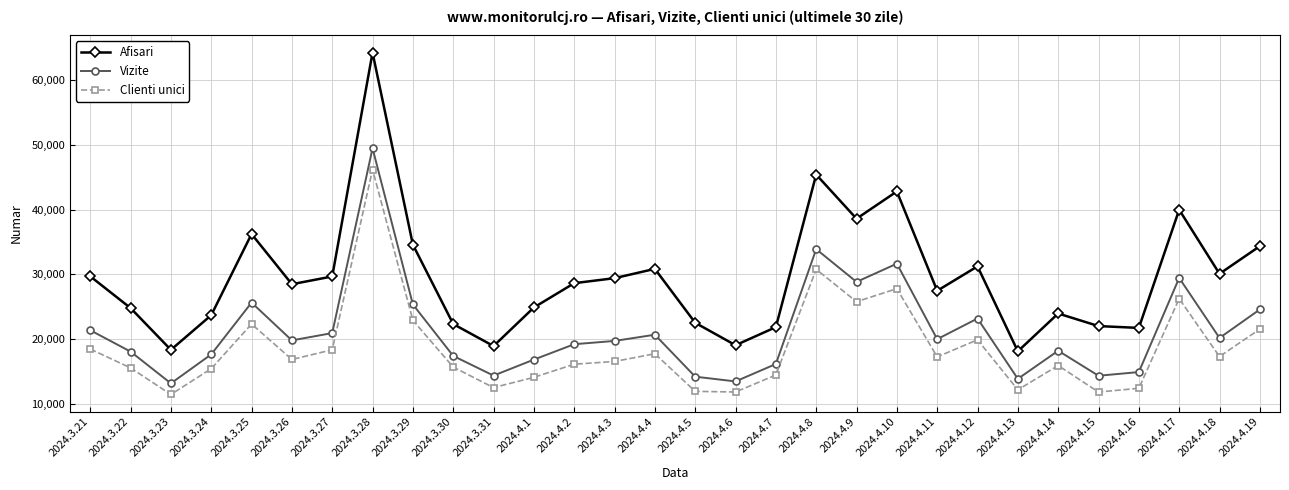

Count the number of data series in this chart.

3